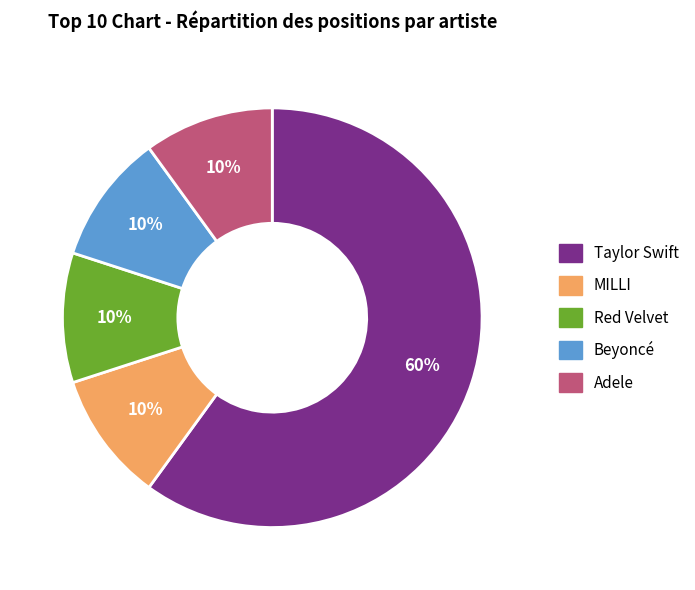

What percentage is the Red Velvet slice, to the nearest percent?

10%